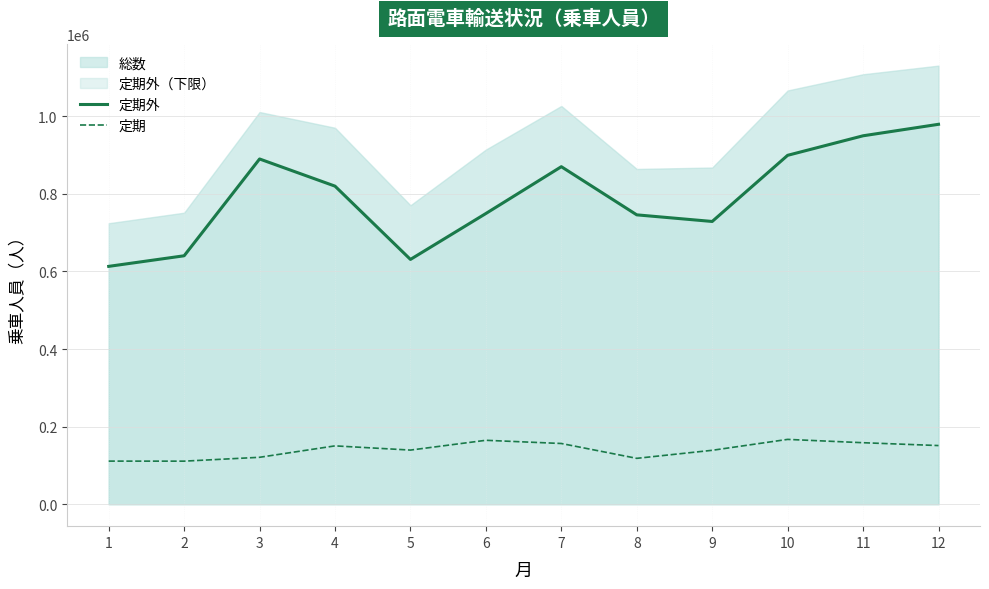

At which label is 定期外 closest to 796125?

4